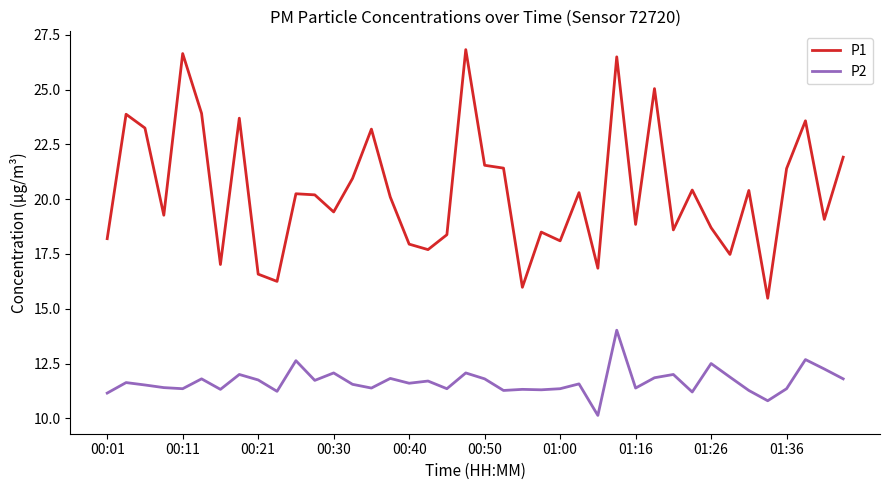

List the series in order of their peak value, lowest first.

P2, P1